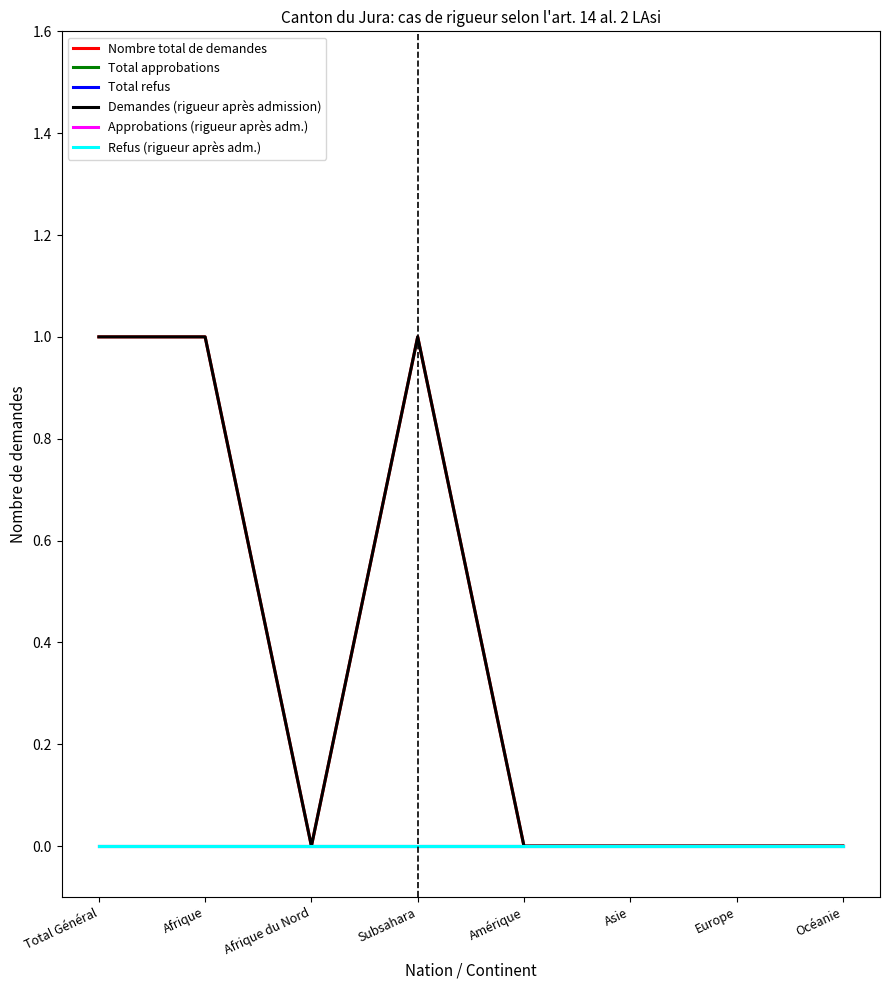

Does the chart display data point markers on the line(s)?

No